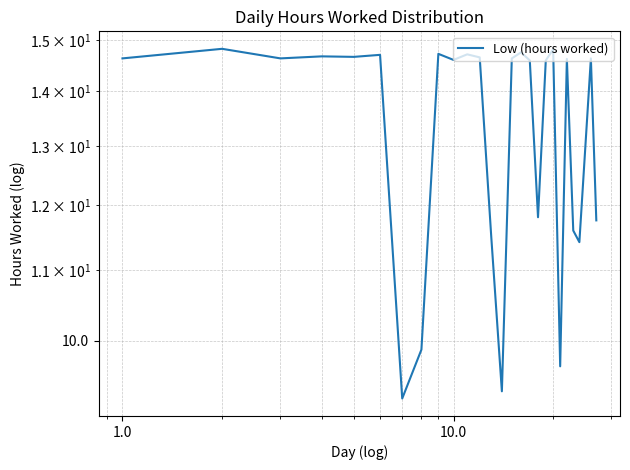

How many values exceed 14?

17